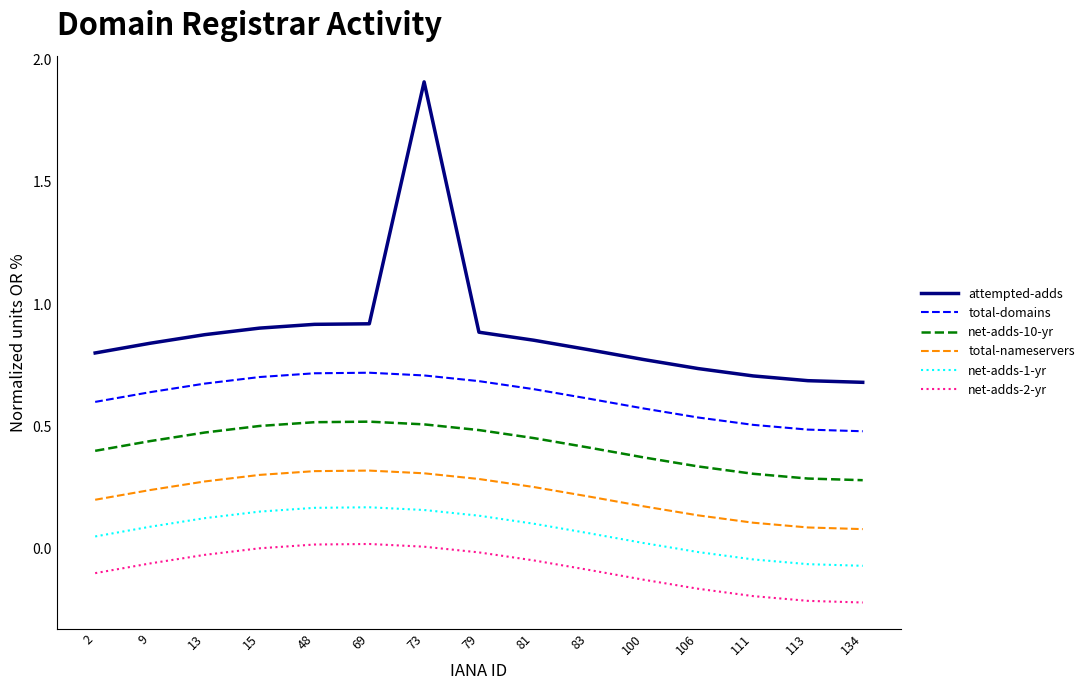

Rank the series at 83 from lowest to highest value.

net-adds-2-yr, net-adds-1-yr, total-nameservers, net-adds-10-yr, total-domains, attempted-adds